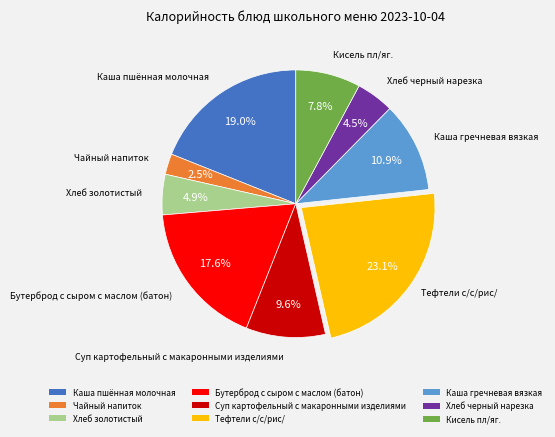

Does Хлеб черный нарезка account for over 50% of the chart?

No